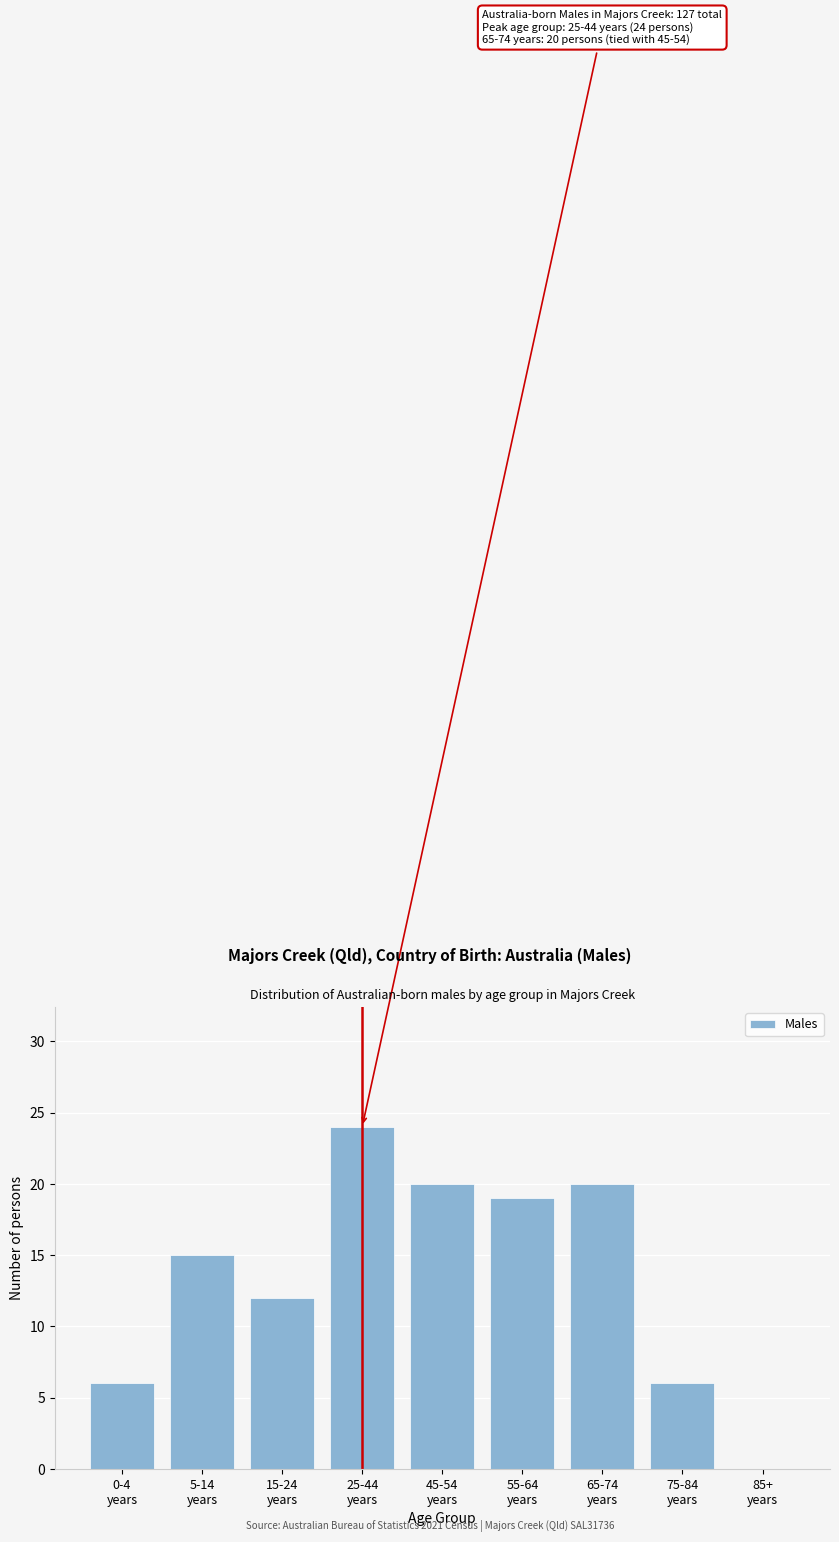

How many categories are shown in the chart?

9